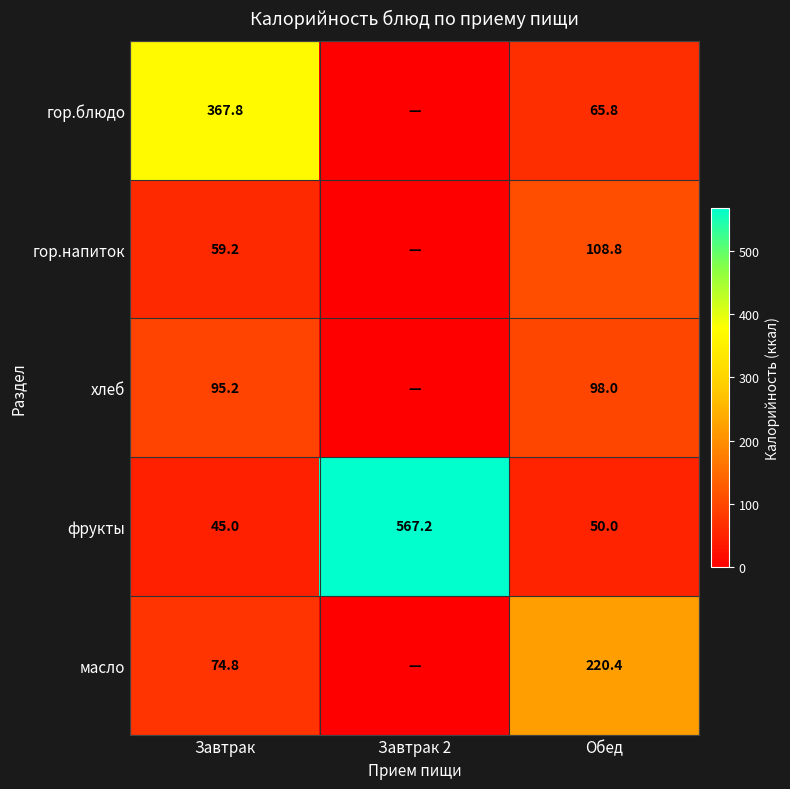

Where does the фрукты series first go above 50?

Завтрак 2